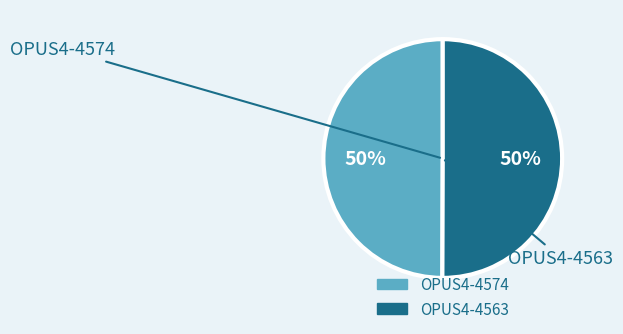

Is the sum of OPUS4-4574 and OPUS4-4563 greater than half?

Yes